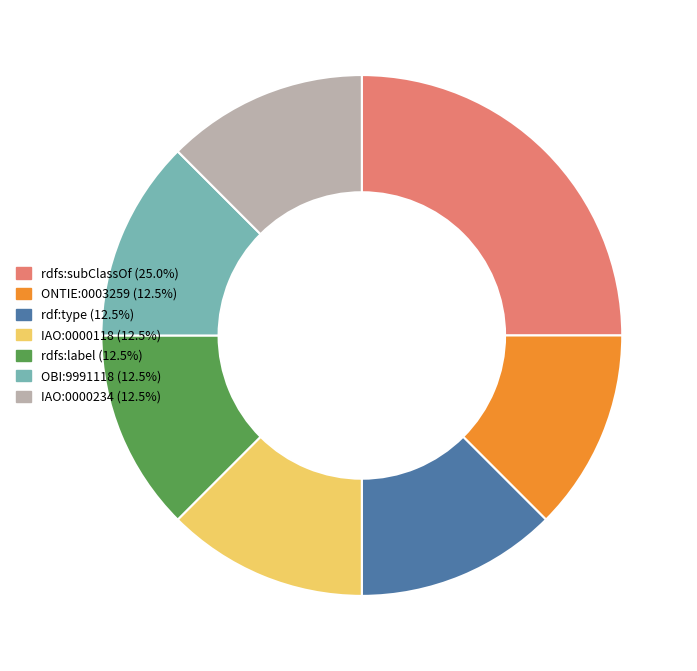

Is there a majority slice in this chart?

No